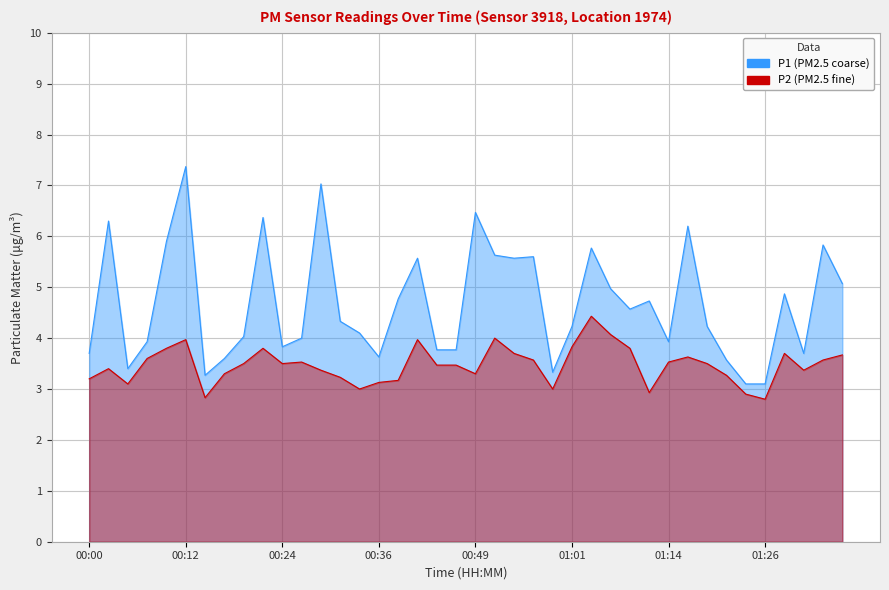

What are all the series names shown in the legend?

P1, P2